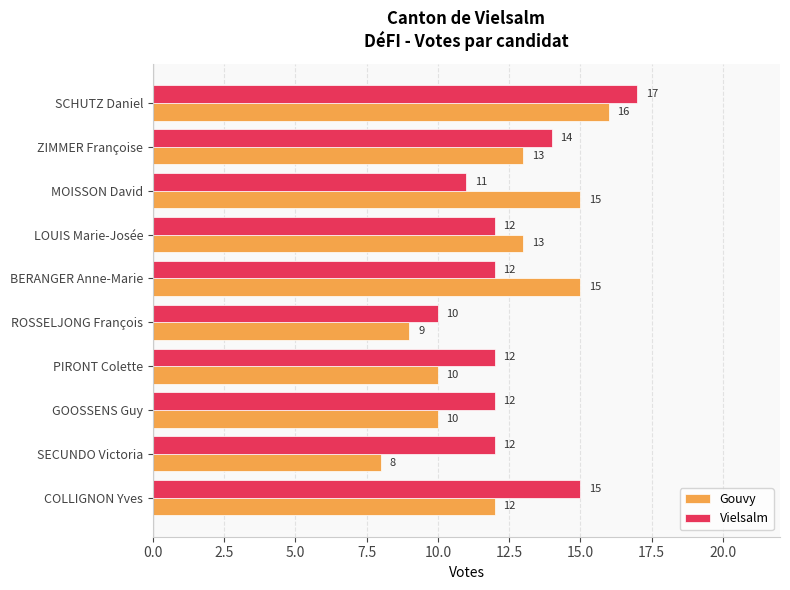

The Gouvy series shows 12 at SECUNDO Victoria. True or false?

False